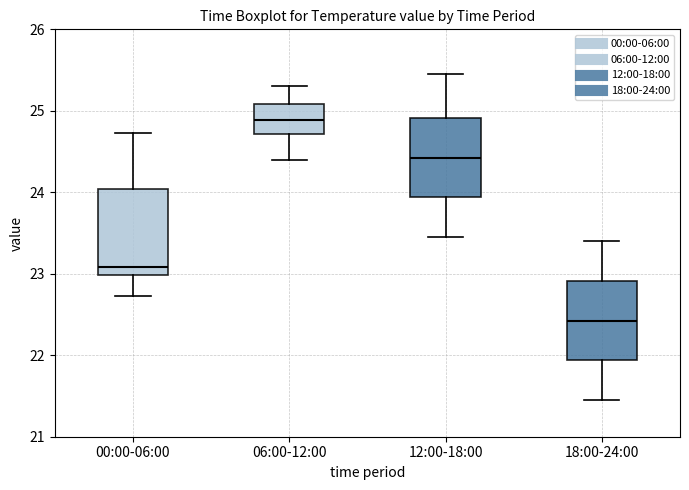

Reading left to right, transcribe this box plot: for each box, give where its median line is, the range the box spans, and where its two whiskers end, as read against the y-axis. The values are not printed on the chart, so give them approximately, as read against the axis.

00:00-06:00: median 23.1, box 23.0 to 24.0, whiskers 22.7 to 24.7
06:00-12:00: median 24.9, box 24.7 to 25.1, whiskers 24.4 to 25.3
12:00-18:00: median 24.4, box 23.9 to 24.9, whiskers 23.5 to 25.5
18:00-24:00: median 22.4, box 21.9 to 22.9, whiskers 21.5 to 23.4